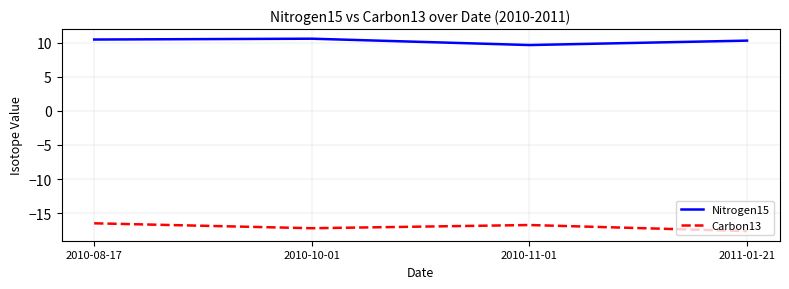

Rank the series by their maximum value, from lowest to highest.

Carbon13, Nitrogen15